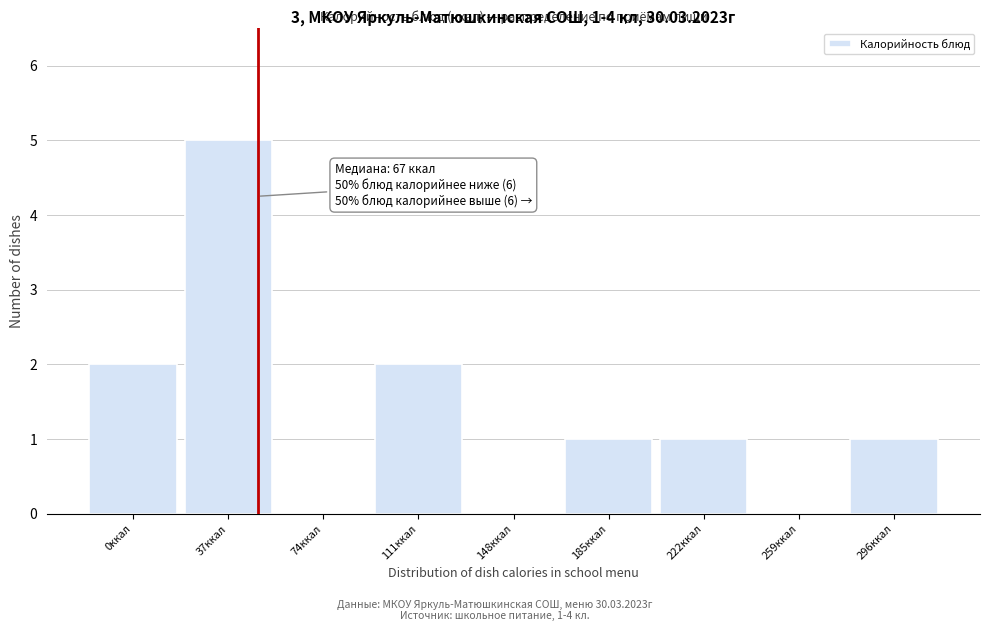

Reading left to right, transcribe all the data shown in this chart.

0ккал=2	37ккал=5	74ккал=0	111ккал=2	148ккал=0	185ккал=1	222ккал=1	259ккал=0	296ккал=1